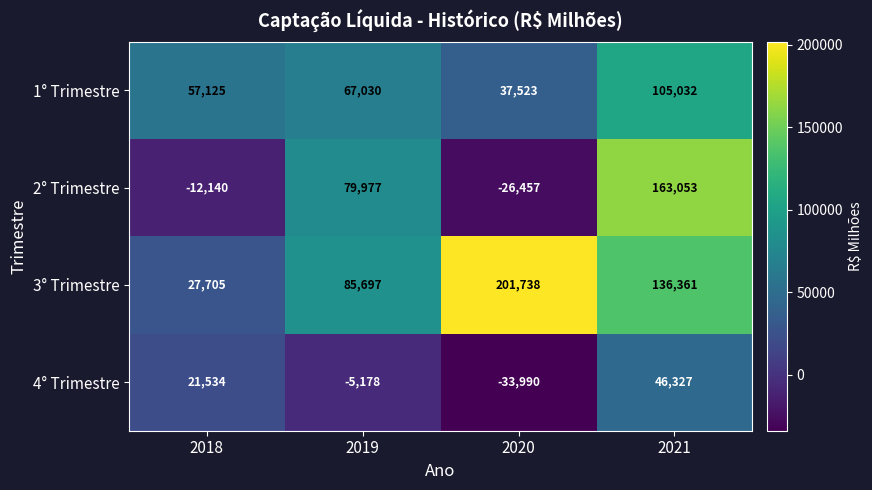

The 3° Trimestre series shows 205335 at 2021. True or false?

False